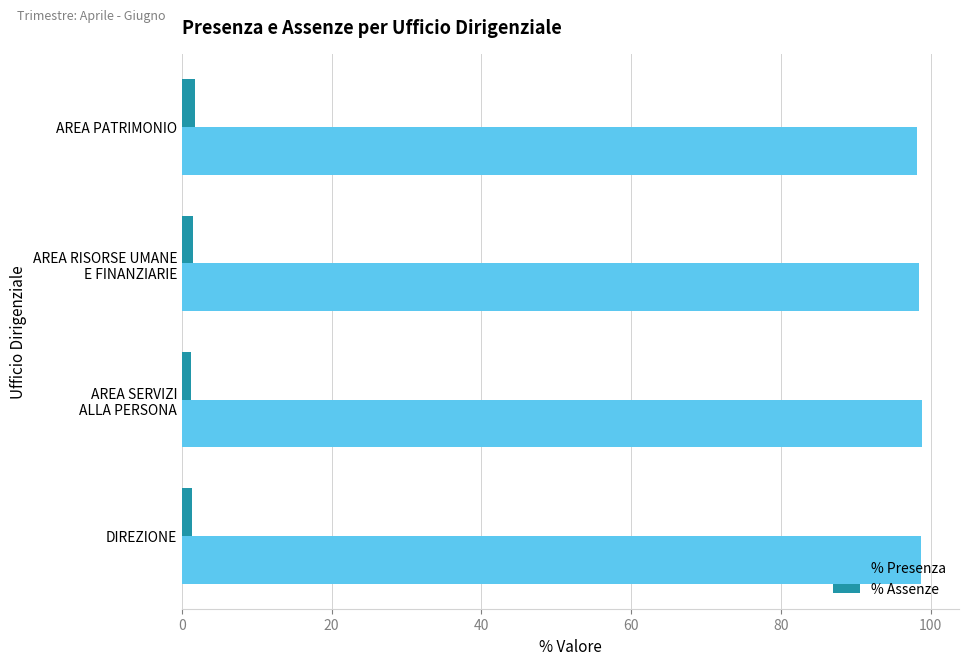

What is the sum of all % Assenze values?

5.7